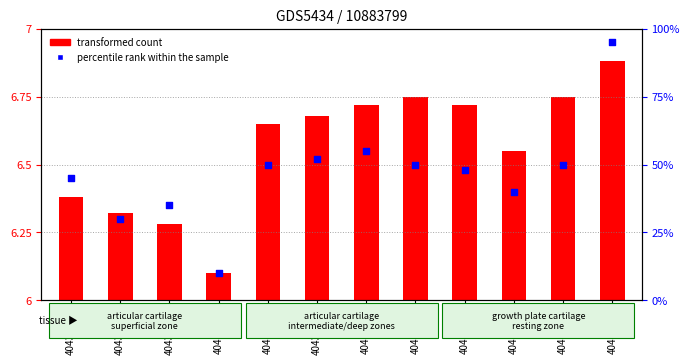

What is the ratio of the value at 40432184 to the value at 40432283?

0.6